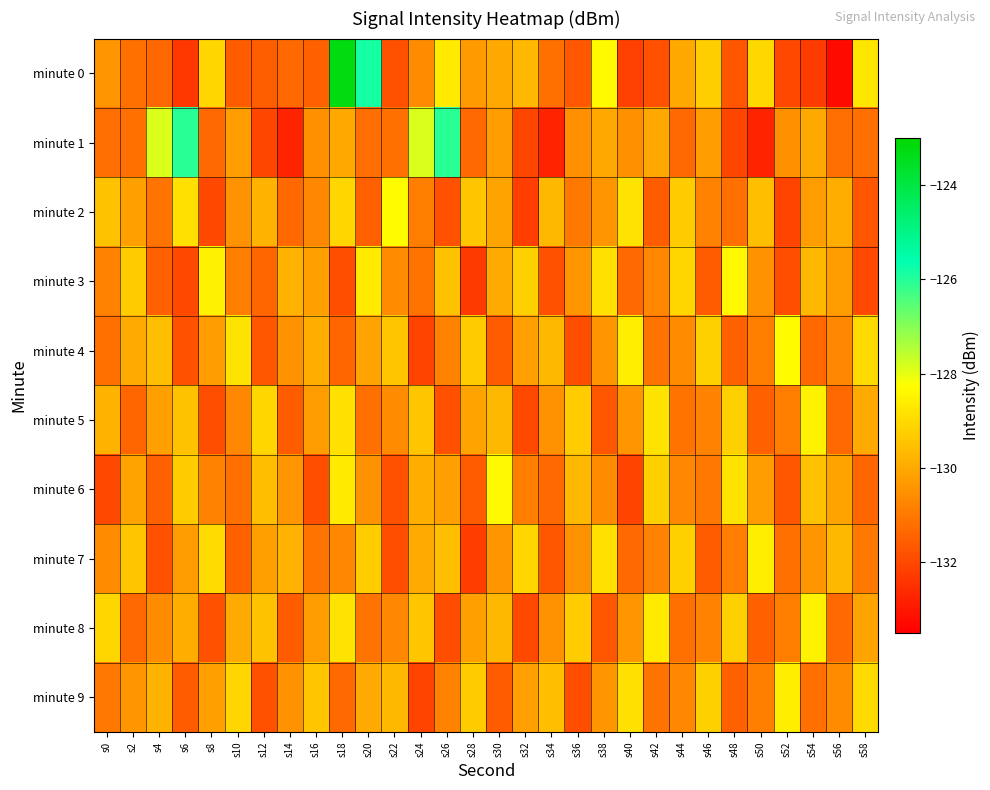

Reading left to right, what are all the values shown in this chart?

minute 0: s0=-130.4	s2=-131.2	s4=-131.3	s6=-132.3	s8=-129.1	s10=-131.6	s12=-131.6	s14=-131.3	s16=-131.5	s18=-123.3	s20=-125.9	s22=-131.9	s24=-130.6	s26=-128.7	s28=-130.3	s30=-130.0	s32=-129.7	s34=-131.2	s36=-131.7	s38=-128.4	s40=-132.2	s42=-131.8	s44=-130.0	s46=-129.3	s48=-131.7	s50=-129.0	s52=-132.0	s54=-132.3	s56=-133.3	s58=-128.8
minute 1: s0=-131.2	s2=-131.2	s4=-127.8	s6=-126.1	s8=-131.3	s10=-130.3	s12=-132.1	s14=-132.7	s16=-130.5	s18=-130.0	s20=-131.2	s22=-131.2	s24=-127.8	s26=-126.1	s28=-131.3	s30=-130.3	s32=-132.1	s34=-132.7	s36=-130.5	s38=-130.0	s40=-130.5	s42=-130.0	s44=-131.3	s46=-130.3	s48=-132.1	s50=-132.7	s52=-130.5	s54=-130.0	s56=-131.2	s58=-131.2
minute 2: s0=-129.5	s2=-130.2	s4=-131.1	s6=-128.9	s8=-132.0	s10=-130.5	s12=-129.8	s14=-131.3	s16=-130.7	s18=-129.1	s20=-131.5	s22=-128.3	s24=-130.9	s26=-131.8	s28=-129.4	s30=-130.1	s32=-132.2	s34=-129.7	s36=-131.0	s38=-130.4	s40=-128.8	s42=-131.6	s44=-129.3	s46=-130.8	s48=-131.2	s50=-129.6	s52=-132.1	s54=-130.3	s56=-129.9	s58=-131.7
minute 3: s0=-130.8	s2=-129.3	s4=-131.5	s6=-132.0	s8=-128.5	s10=-130.9	s12=-131.4	s14=-129.8	s16=-130.2	s18=-131.9	s20=-128.7	s22=-130.6	s24=-131.1	s26=-129.5	s28=-132.3	s30=-130.0	s32=-129.2	s34=-131.8	s36=-130.4	s38=-128.9	s40=-131.3	s42=-130.7	s44=-129.1	s46=-131.6	s48=-128.4	s50=-130.5	s52=-131.9	s54=-129.7	s56=-130.3	s58=-132.0
minute 4: s0=-131.2	s2=-130.0	s4=-129.6	s6=-131.8	s8=-130.3	s10=-128.8	s12=-131.7	s14=-130.5	s16=-129.9	s18=-131.4	s20=-130.1	s22=-129.4	s24=-132.1	s26=-130.8	s28=-129.3	s30=-131.6	s32=-130.2	s34=-129.7	s36=-131.9	s38=-130.4	s40=-128.6	s42=-131.1	s44=-130.6	s46=-129.2	s48=-131.5	s50=-130.9	s52=-128.3	s54=-131.3	s56=-130.7	s58=-129.0
minute 5: s0=-129.8	s2=-131.4	s4=-130.2	s6=-129.5	s8=-131.9	s10=-130.7	s12=-129.1	s14=-131.6	s16=-130.3	s18=-128.9	s20=-131.2	s22=-130.6	s24=-129.4	s26=-131.8	s28=-130.1	s30=-129.7	s32=-132.0	s34=-130.5	s36=-129.3	s38=-131.7	s40=-130.4	s42=-128.8	s44=-131.1	s46=-130.8	s48=-129.2	s50=-131.5	s52=-130.9	s54=-128.5	s56=-131.3	s58=-130.0
minute 6: s0=-132.0	s2=-130.1	s4=-131.5	s6=-129.3	s8=-130.8	s10=-131.2	s12=-129.6	s14=-130.4	s16=-131.9	s18=-128.7	s20=-130.5	s22=-131.8	s24=-129.9	s26=-130.2	s28=-131.6	s30=-128.4	s32=-130.9	s34=-131.3	s36=-129.7	s38=-130.6	s40=-132.1	s42=-129.2	s44=-130.7	s46=-131.0	s48=-128.8	s50=-130.3	s52=-131.7	s54=-129.5	s56=-130.1	s58=-131.4
minute 7: s0=-130.6	s2=-129.4	s4=-131.8	s6=-130.3	s8=-129.0	s10=-131.5	s12=-130.2	s14=-129.8	s16=-131.1	s18=-130.7	s20=-129.3	s22=-131.9	s24=-130.0	s26=-129.6	s28=-132.2	s30=-130.4	s32=-129.1	s34=-131.7	s36=-130.5	s38=-128.9	s40=-131.3	s42=-130.8	s44=-129.2	s46=-131.6	s48=-130.9	s50=-128.6	s52=-131.2	s54=-130.4	s56=-129.7	s58=-131.0
minute 8: s0=-129.1	s2=-131.3	s4=-130.6	s6=-129.9	s8=-131.8	s10=-130.0	s12=-129.5	s14=-131.6	s16=-130.3	s18=-128.8	s20=-131.1	s22=-130.7	s24=-129.4	s26=-131.9	s28=-130.2	s30=-129.7	s32=-132.0	s34=-130.5	s36=-129.3	s38=-131.7	s40=-130.4	s42=-128.7	s44=-131.2	s46=-130.8	s48=-129.2	s50=-131.5	s52=-130.9	s54=-128.5	s56=-131.3	s58=-130.1
minute 9: s0=-131.0	s2=-130.4	s4=-129.8	s6=-131.6	s8=-130.2	s10=-129.1	s12=-131.8	s14=-130.5	s16=-129.4	s18=-131.3	s20=-130.0	s22=-129.7	s24=-132.1	s26=-130.8	s28=-129.3	s30=-131.6	s32=-130.2	s34=-129.6	s36=-131.9	s38=-130.4	s40=-128.9	s42=-131.1	s44=-130.7	s46=-129.2	s48=-131.5	s50=-130.9	s52=-128.6	s54=-131.2	s56=-130.6	s58=-129.0